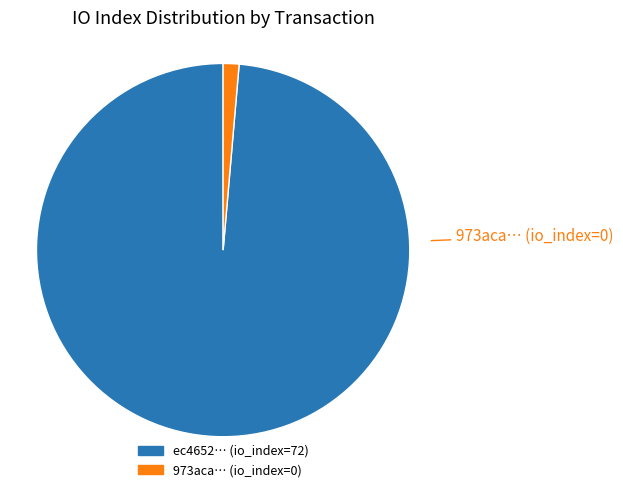

Is there a majority slice in this chart?

Yes